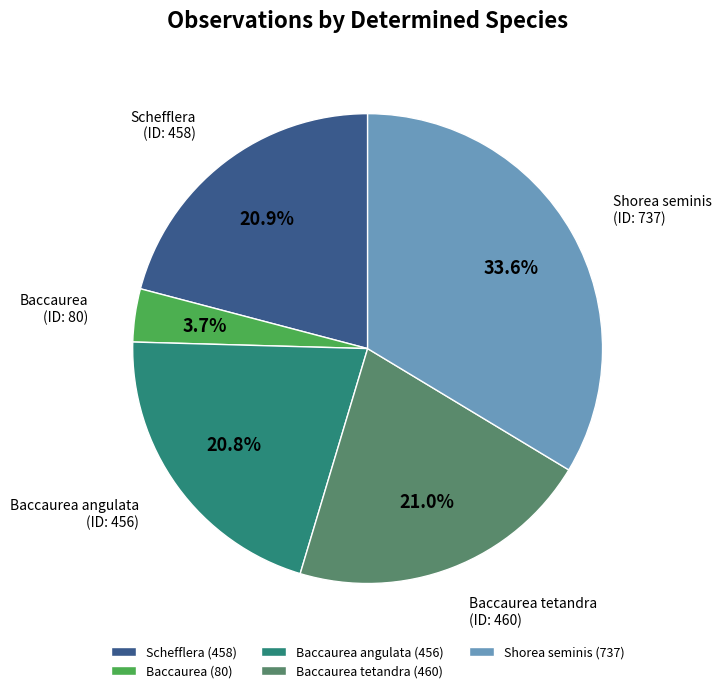

Approximately how many times larger is the value at Baccaurea tetandra (460) compared to Shorea seminis (737)?

0.6